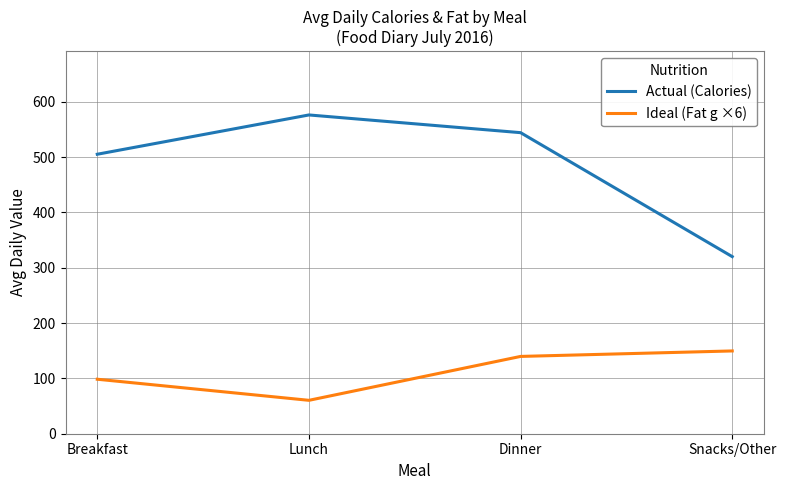

What is the total value across all series at Lunch?

636.4